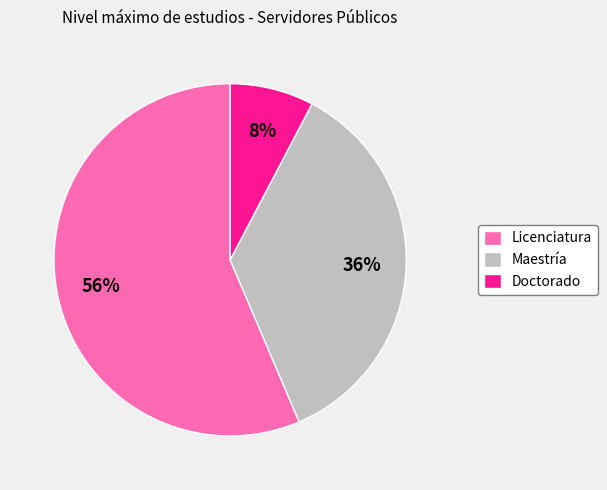

Does Doctorado account for over 50% of the chart?

No